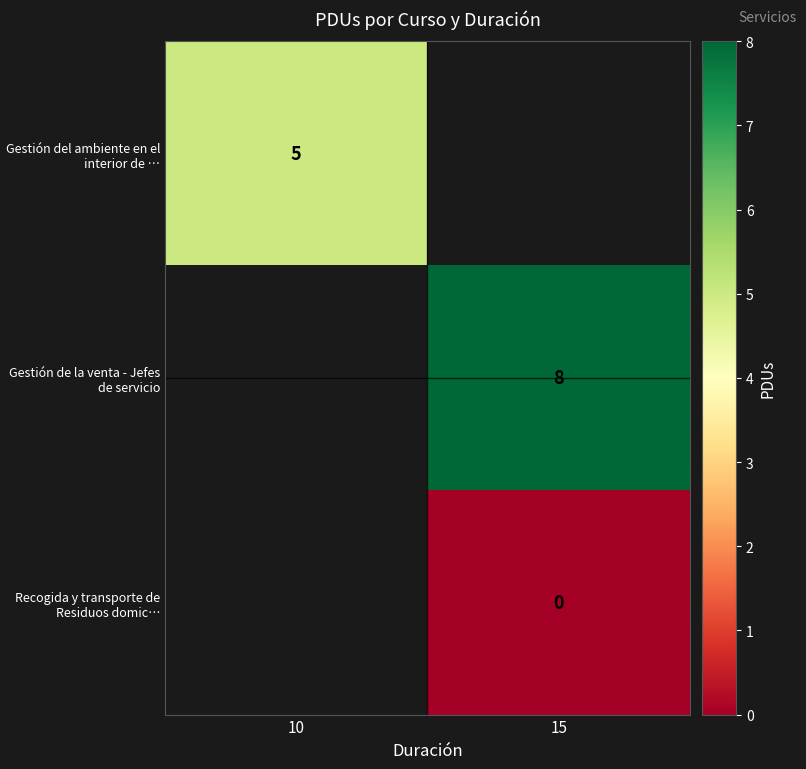

The value of Gestión del ambiente en el interior de … at 10 is 5. True or false?

True